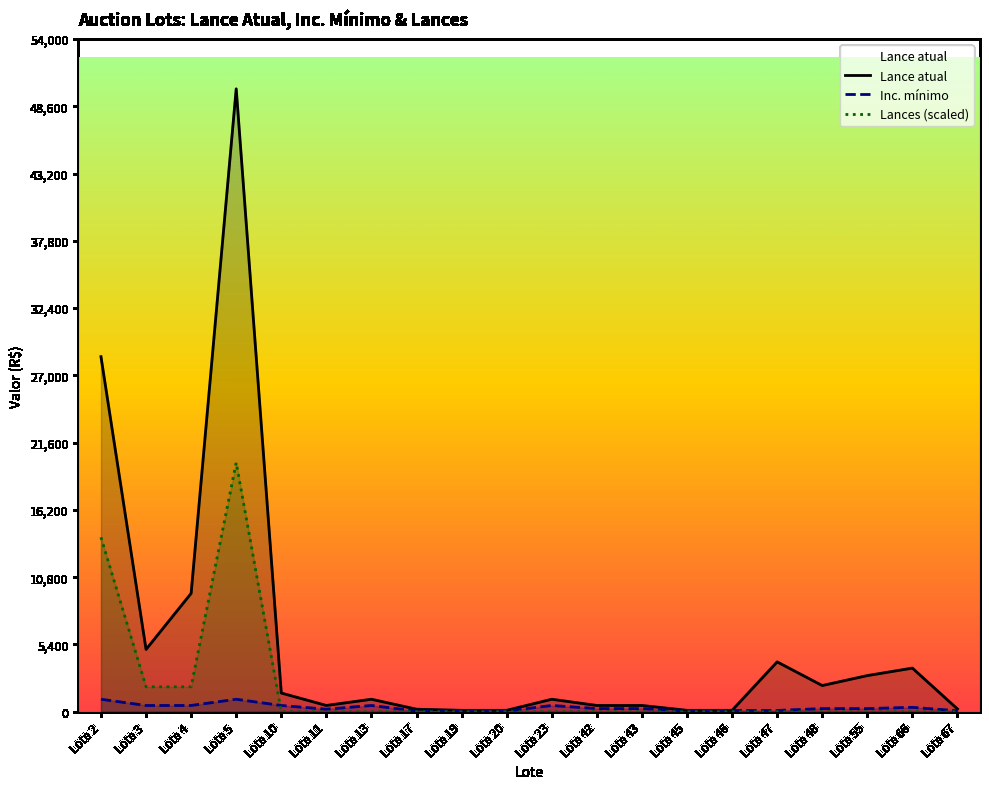

Reading left to right, transcribe all the data shown in this chart.

Lance atual: 28500	5000	9500	50000	1500	500	1000	200	110	110	1000	500	500	110	110	4000	2100	2900	3500	220
Inc. mínimo: 1000	500	500	1000	500	200	500	50	50	50	500	250	250	50	100	100	250	250	350	75
Lances (scaled): 14000	2000	2000	20000	0	0	0	0	0	0	0	0	0	0	0	0	0	0	0	0